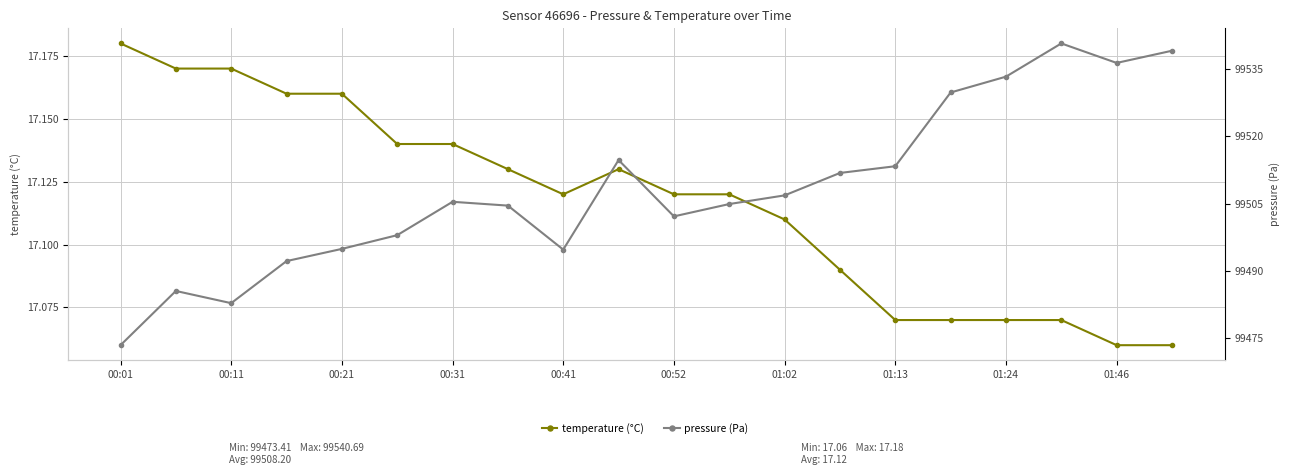

What position from the right is 01:46?

2